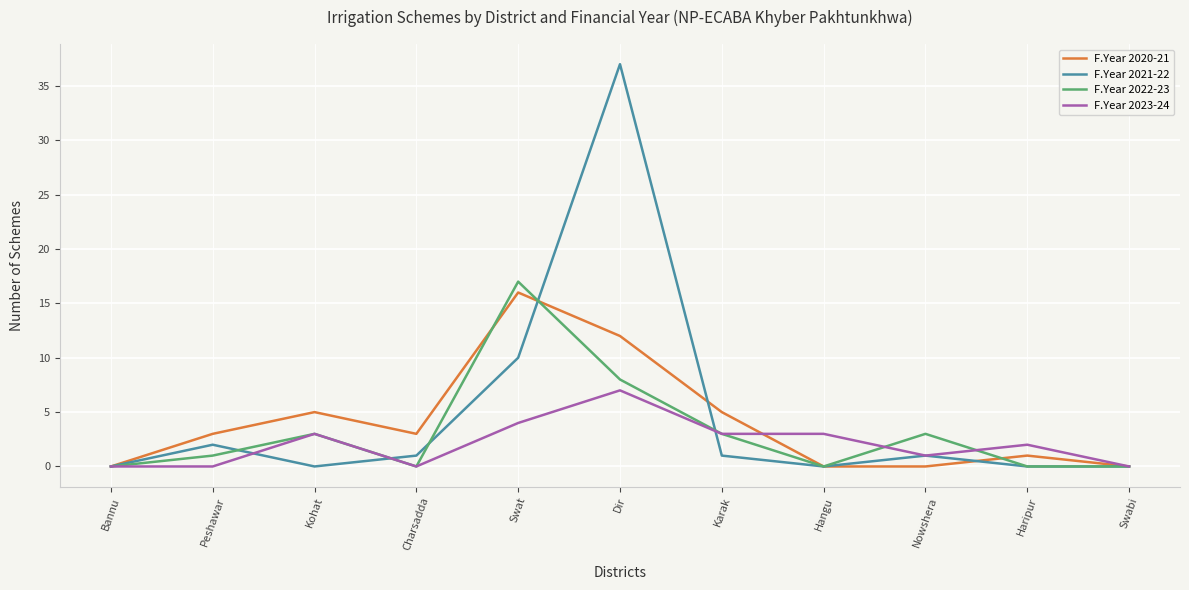

Reading left to right, extract all data points from this chart.

F.Year 2020-21: 0	3	5	3	16	12	5	0	0	1	0
F.Year 2021-22: 0	2	0	1	10	37	1	0	1	0	0
F.Year 2022-23: 0	1	3	0	17	8	3	0	3	0	0
F.Year 2023-24: 0	0	3	0	4	7	3	3	1	2	0